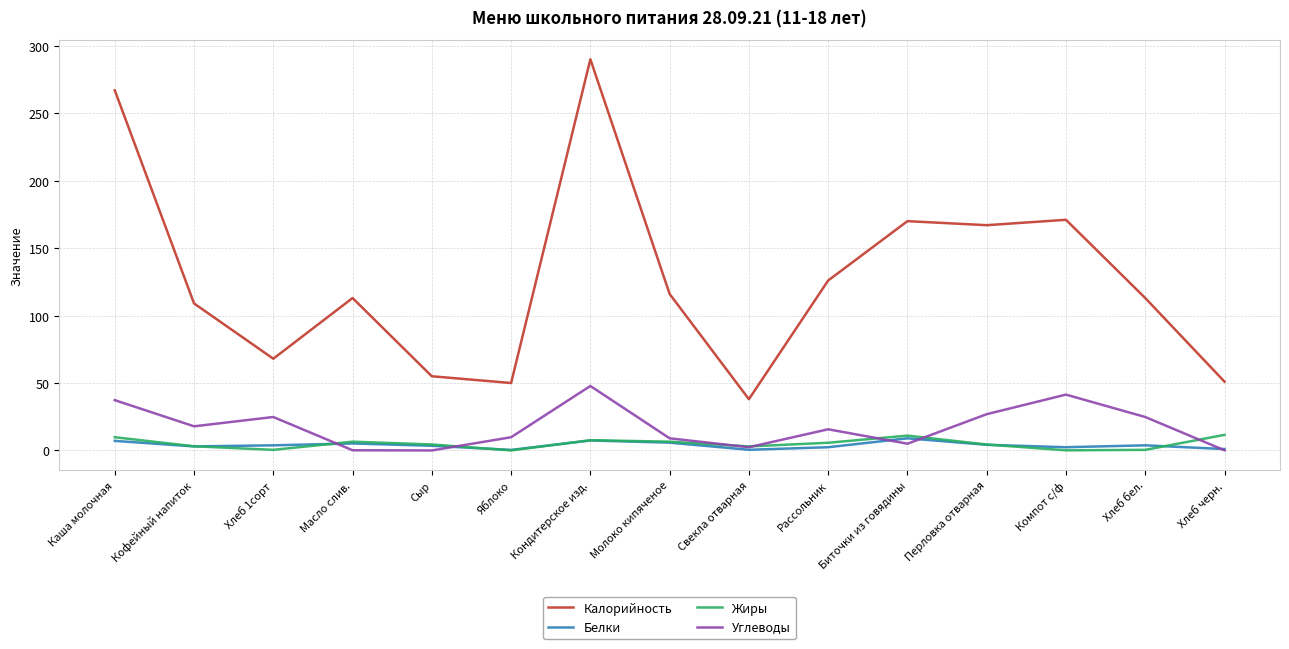

What is the average value of the Белки series?

4.0